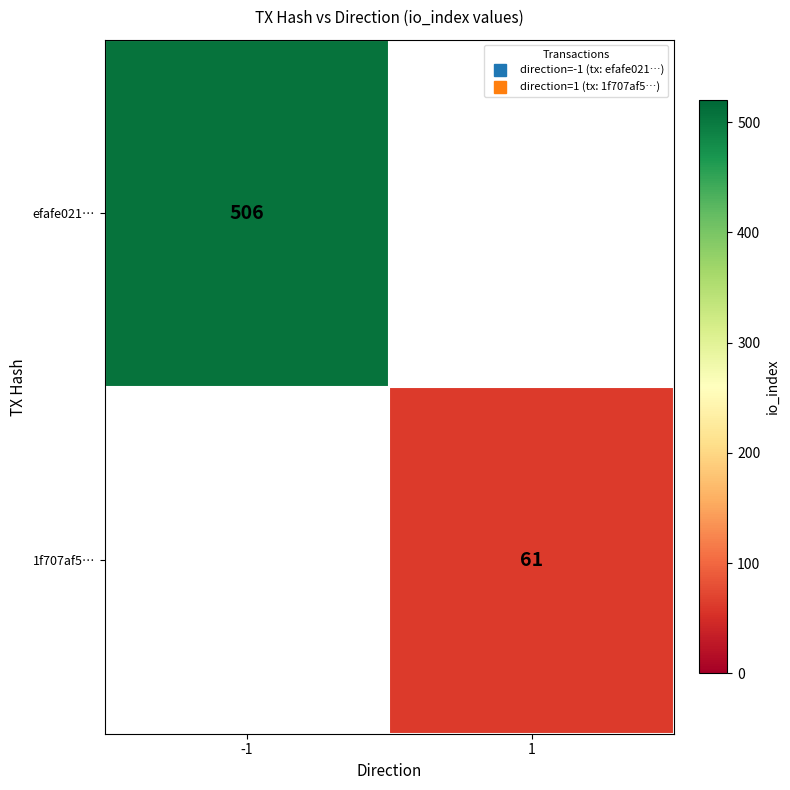

Rank the series at 1 from lowest to highest value.

efafe021…, 1f707af5…